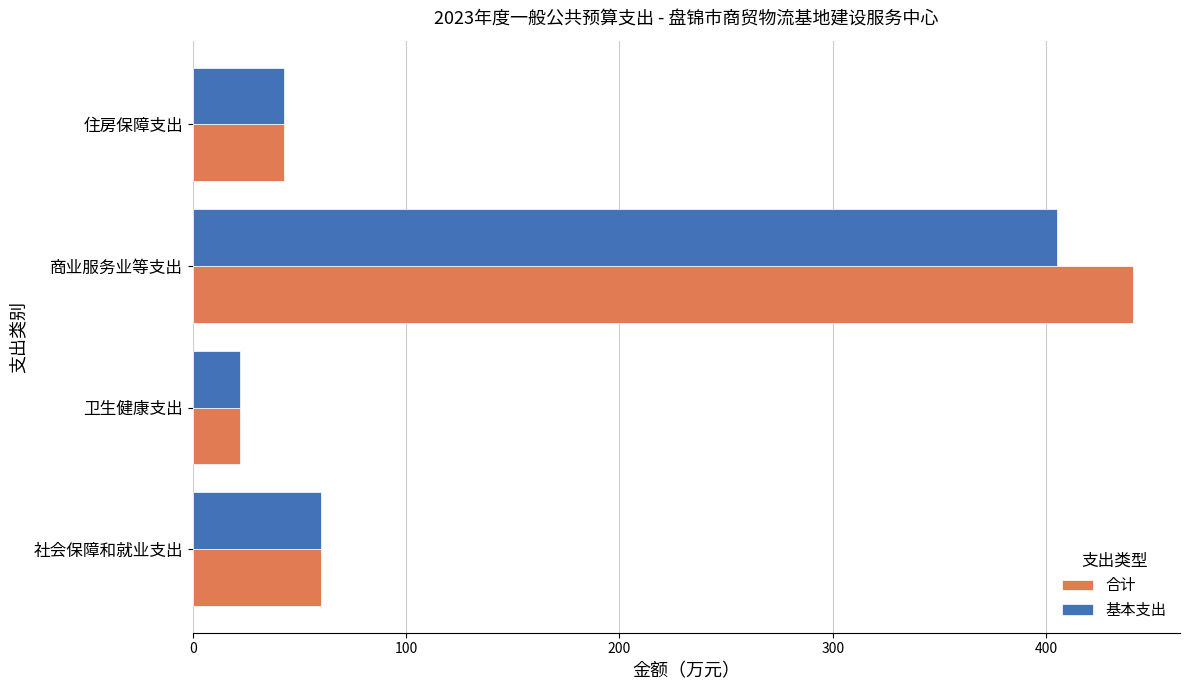

How many data points in 合计 are above 59?

2